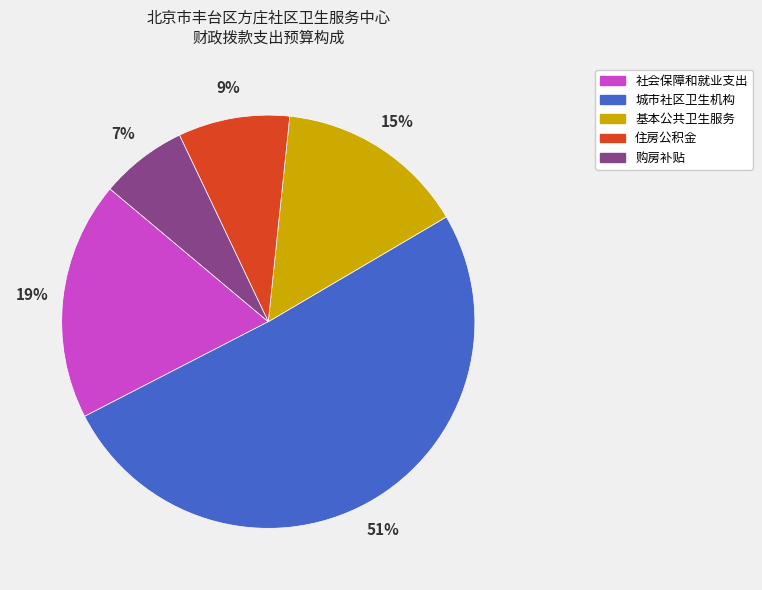

To the nearest percent, what is the difference between the largest and smallest slice percentages?

44%